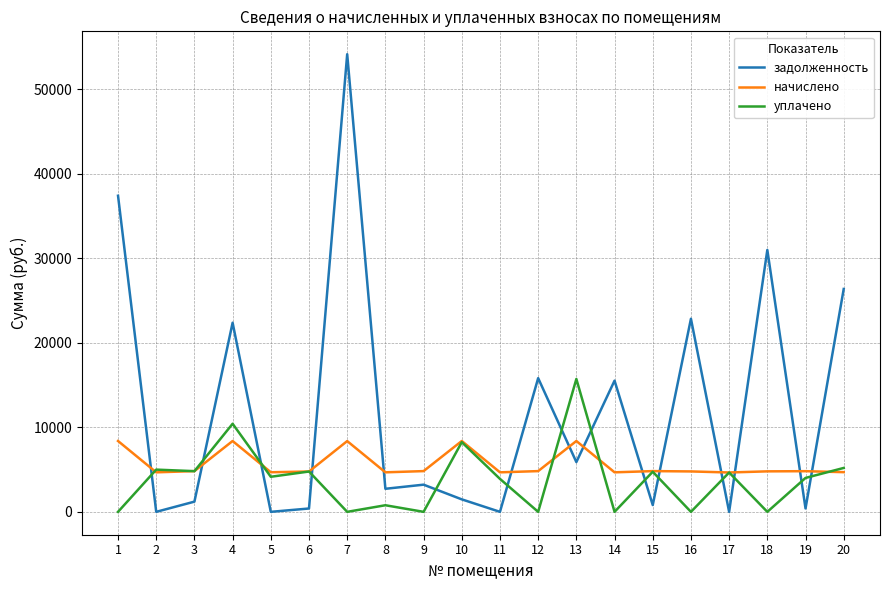

Which series has the widest spread of values?

задолженность